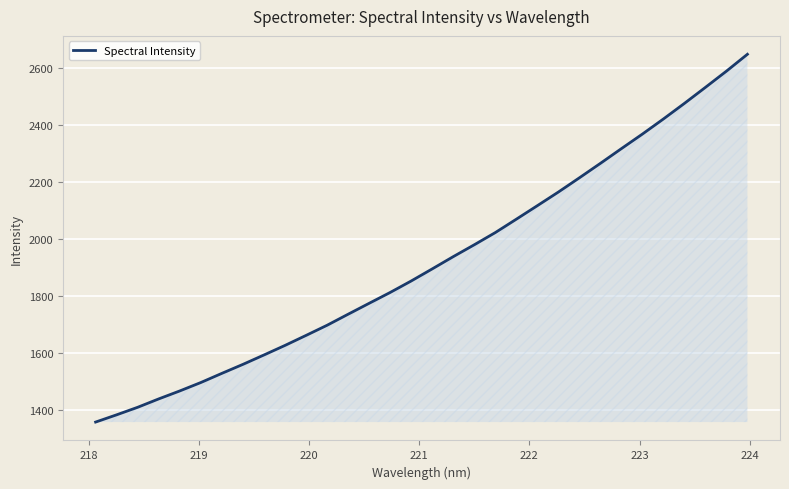

What is the average value?

1918.1